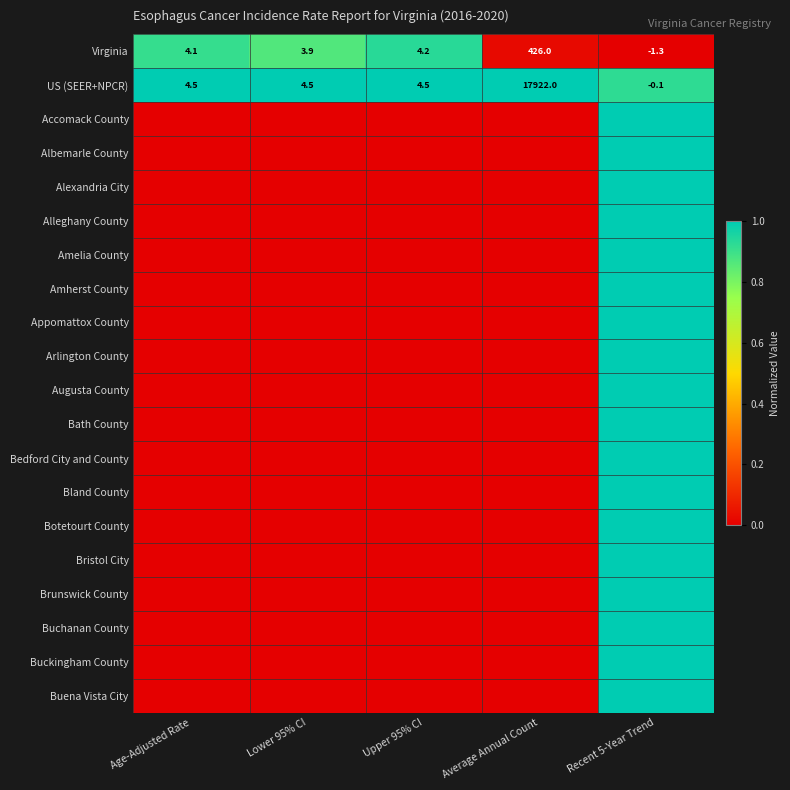

What is the difference between the maximum and minimum values in the US (SEER+NPCR) series?

17922.1